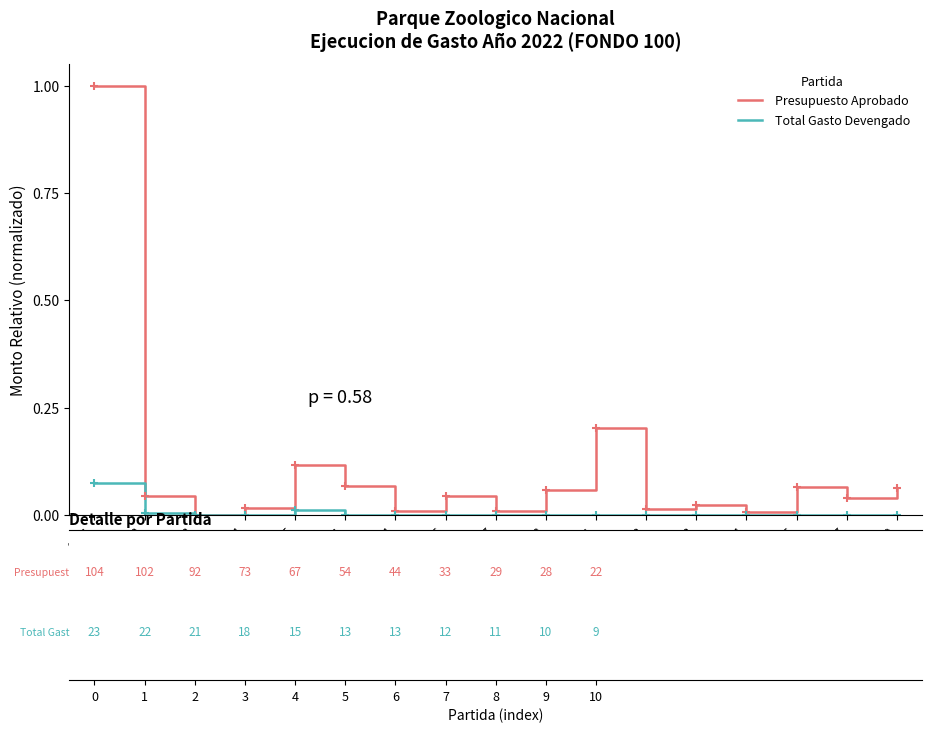

Rank the series by their average value, from highest to lowest.

Presupuesto Aprobado, Total Gasto Devengado